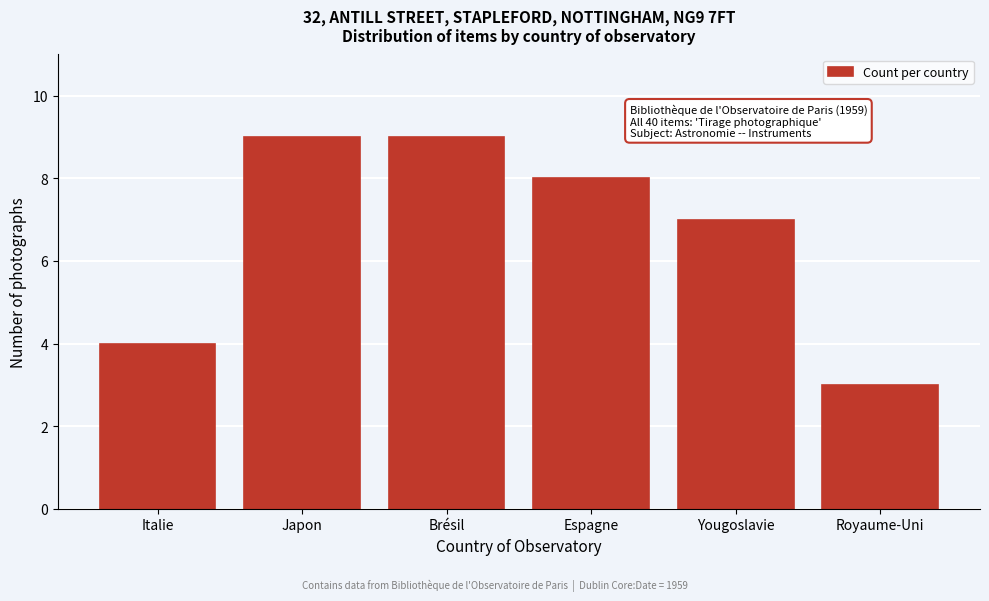

Reading left to right, transcribe all the data shown in this chart.

4	9	9	8	7	3